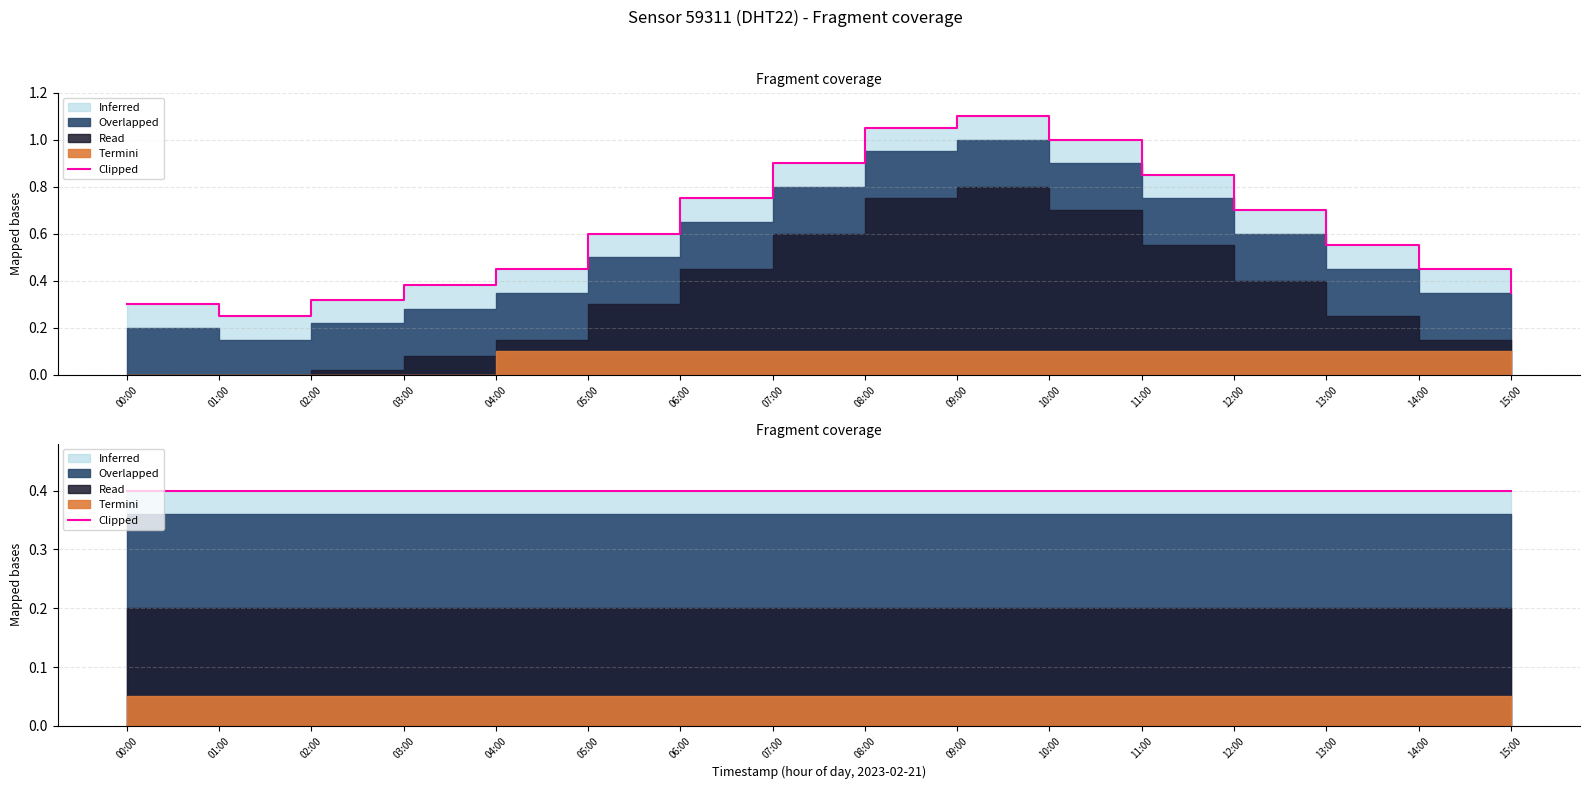

Does the chart display data point markers on the line(s)?

No